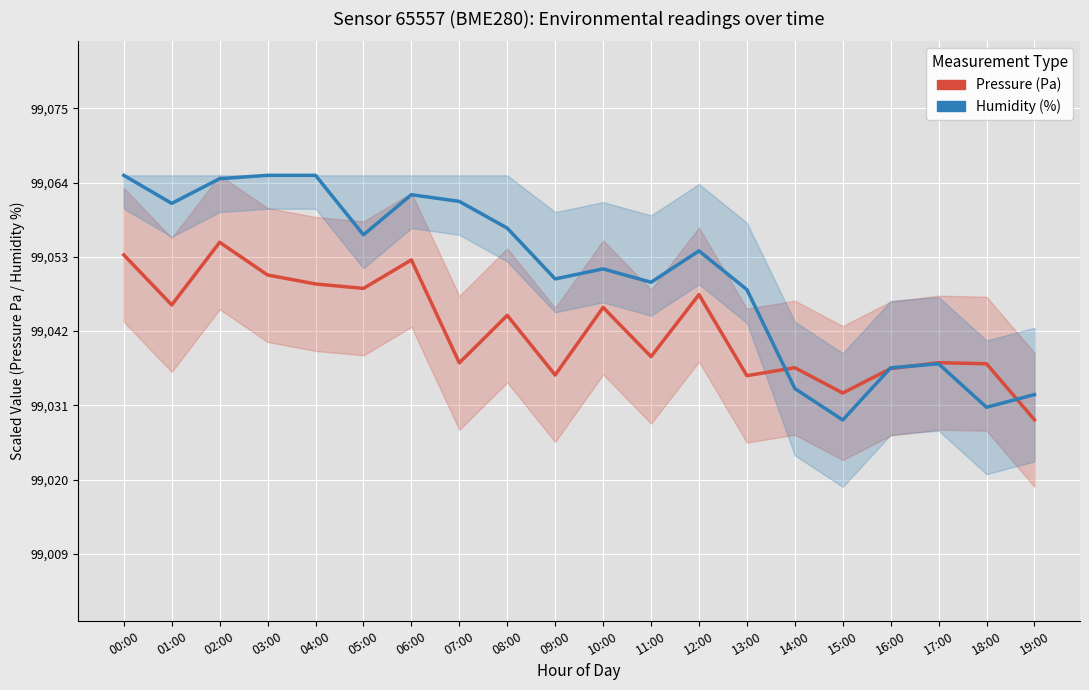

What are all the series names shown in the legend?

Pressure (Pa), Humidity (%)